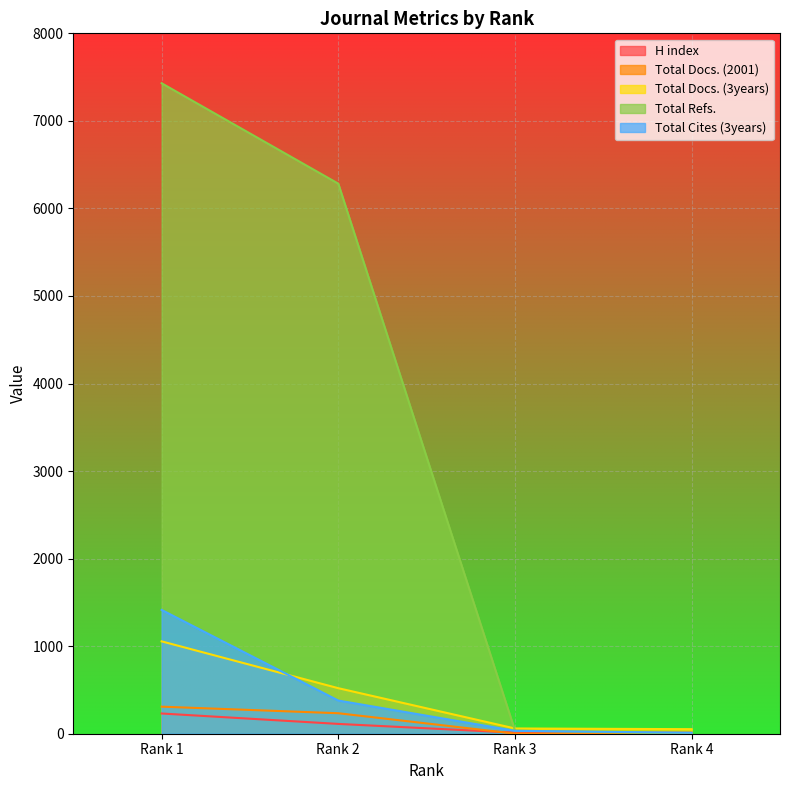

Reading right to left, what are all the values shown in this chart?

H index: Rank 4=11	Rank 3=12	Rank 2=112	Rank 1=231
Total Docs. (2001): Rank 4=0	Rank 3=1	Rank 2=234	Rank 1=309
Total Docs. (3years): Rank 4=52	Rank 3=60	Rank 2=520	Rank 1=1055
Total Refs.: Rank 4=0	Rank 3=36	Rank 2=6283	Rank 1=7430
Total Cites (3years): Rank 4=11	Rank 3=33	Rank 2=379	Rank 1=1414